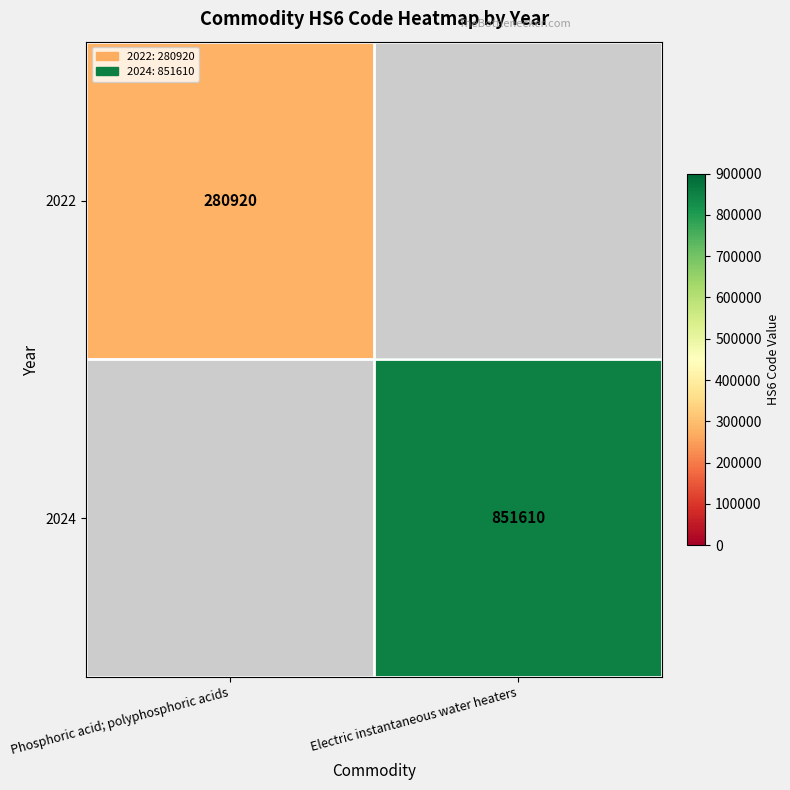

Is it true that 2022 equals 280920 at Phosphoric acid; polyphosphoric acids?

True